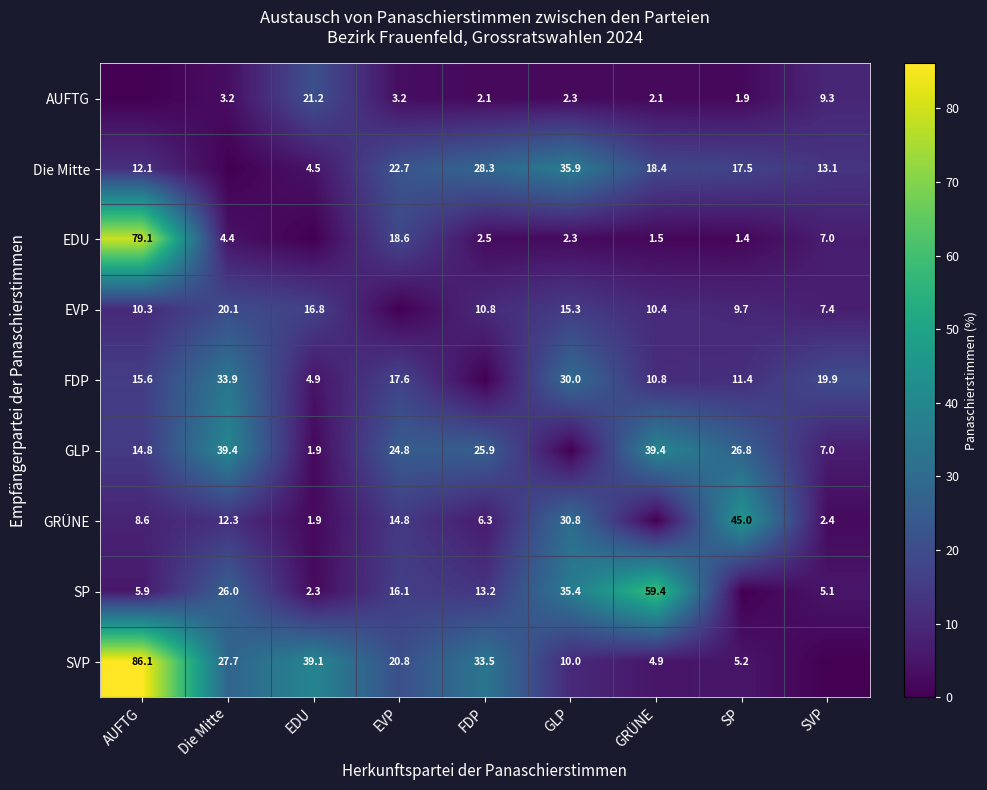

True or false: FDP has a value of 17.8 at GRÜNE.

False